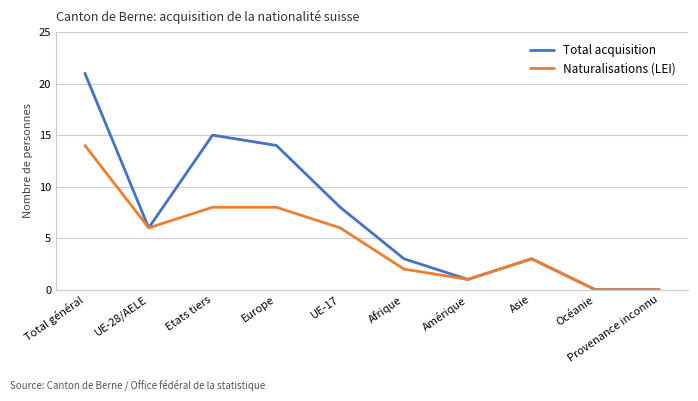

Rank the series by their average value, from lowest to highest.

Naturalisations (LEI), Total acquisition